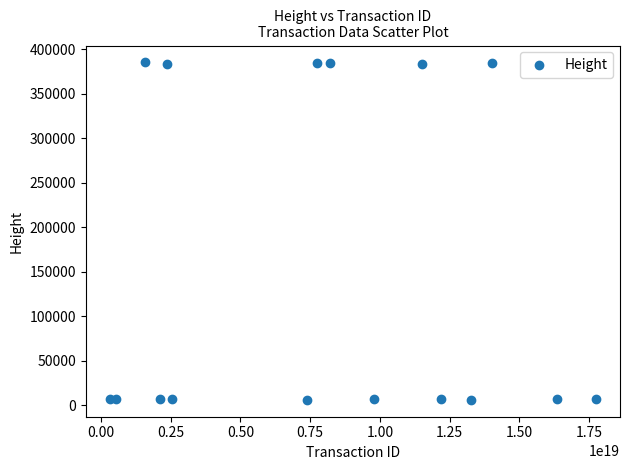

What is the range of X values (max minus min)?

17412246579373361152